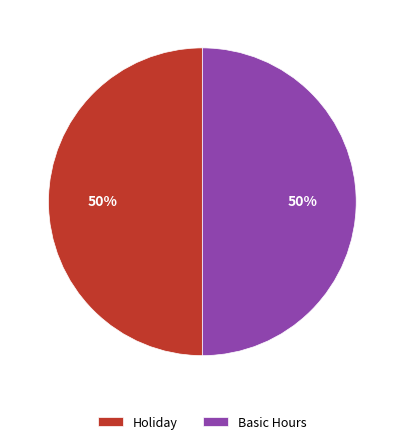

What percentage is the Basic Hours slice, to the nearest percent?

50%